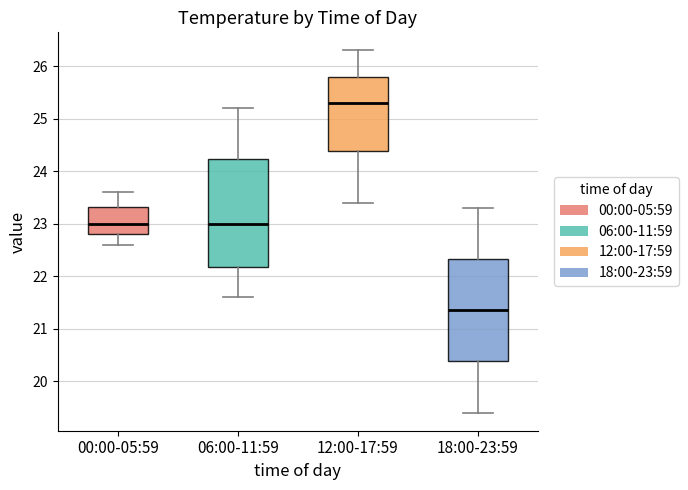

Reading left to right, transcribe this box plot: for each box, give where its median line is, the range the box spans, and where its two whiskers end, as read against the y-axis. The values are not printed on the chart, so give them approximately, as read against the axis.

00:00-05:59: median 23.0, box 22.8 to 23.3, whiskers 22.6 to 23.6
06:00-11:59: median 23.0, box 22.2 to 24.2, whiskers 21.6 to 25.2
12:00-17:59: median 25.3, box 24.4 to 25.8, whiskers 23.4 to 26.3
18:00-23:59: median 21.4, box 20.4 to 22.3, whiskers 19.4 to 23.3